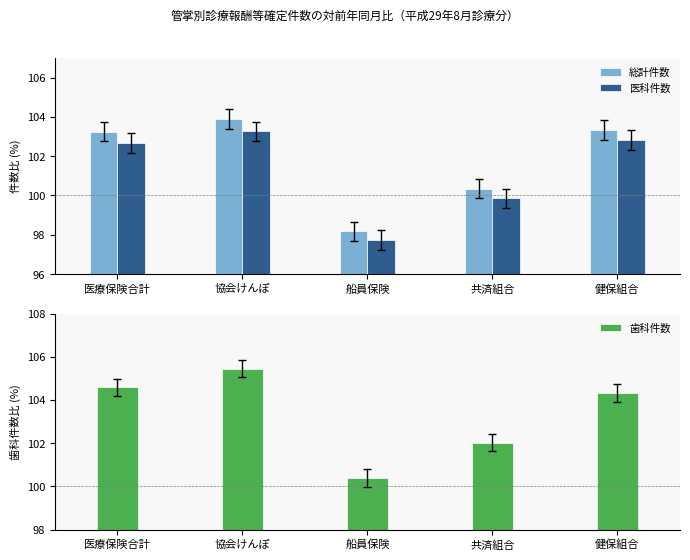

Is it true that 歯科件数 equals 100.4 at 船員保険?

True